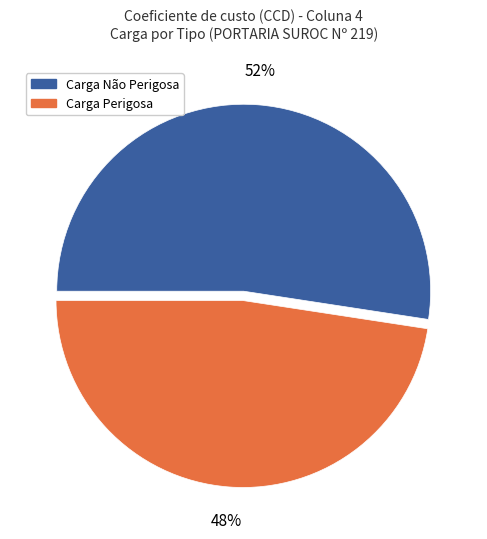

Is there a majority slice in this chart?

Yes